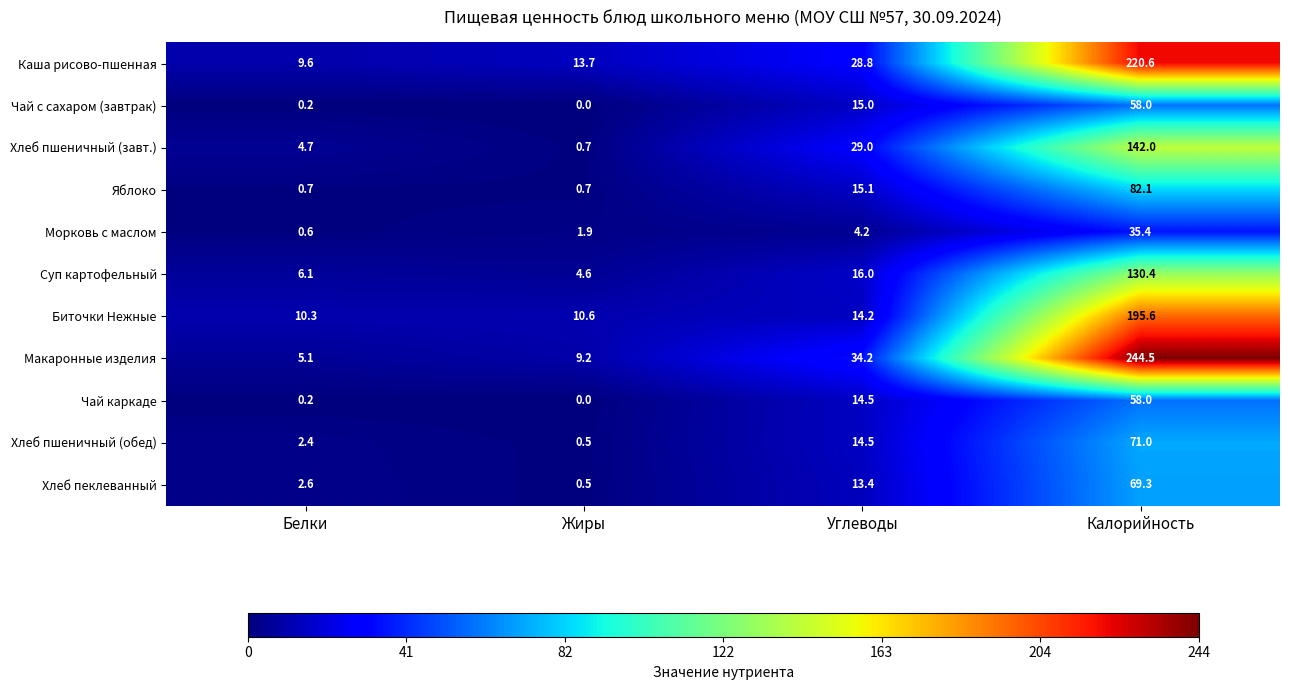

List the labels in order of Морковь с маслом value, largest first.

Калорийность, Углеводы, Жиры, Белки